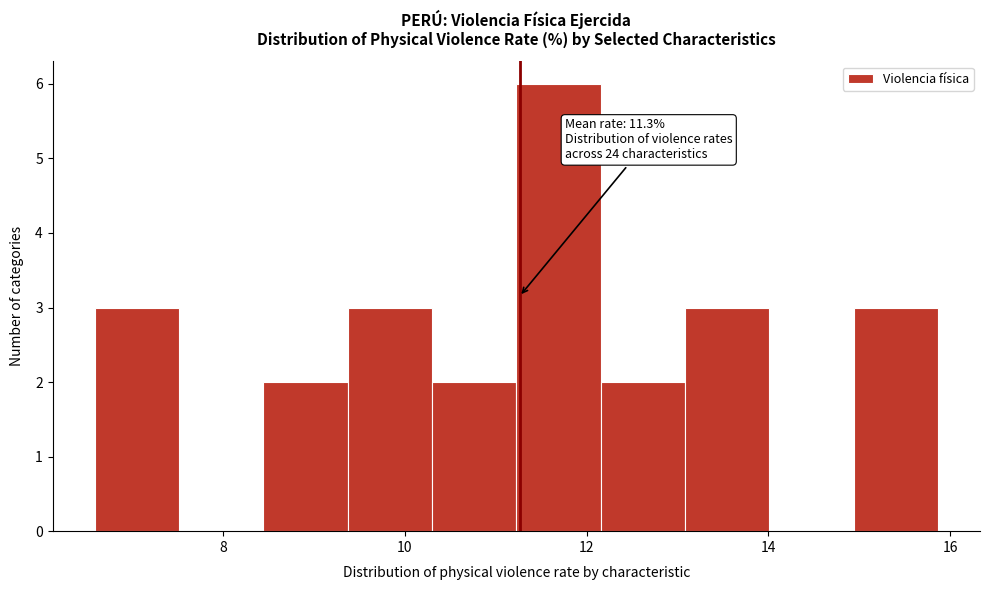

Which range on the x-axis has the tallest bar?

11.2 to 12.2